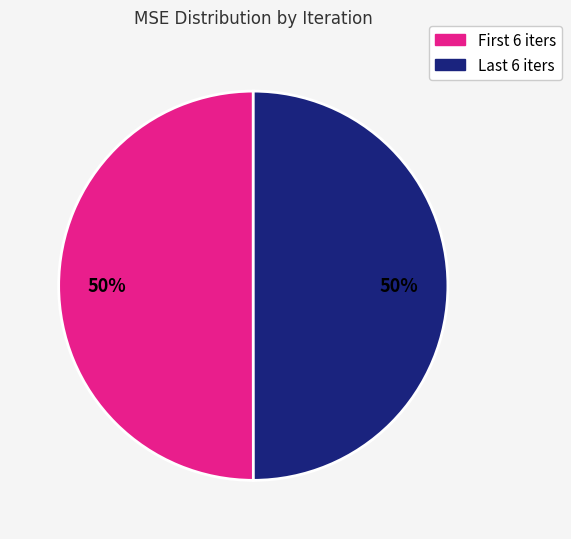

To the nearest percent, what is the average slice percentage?

50%